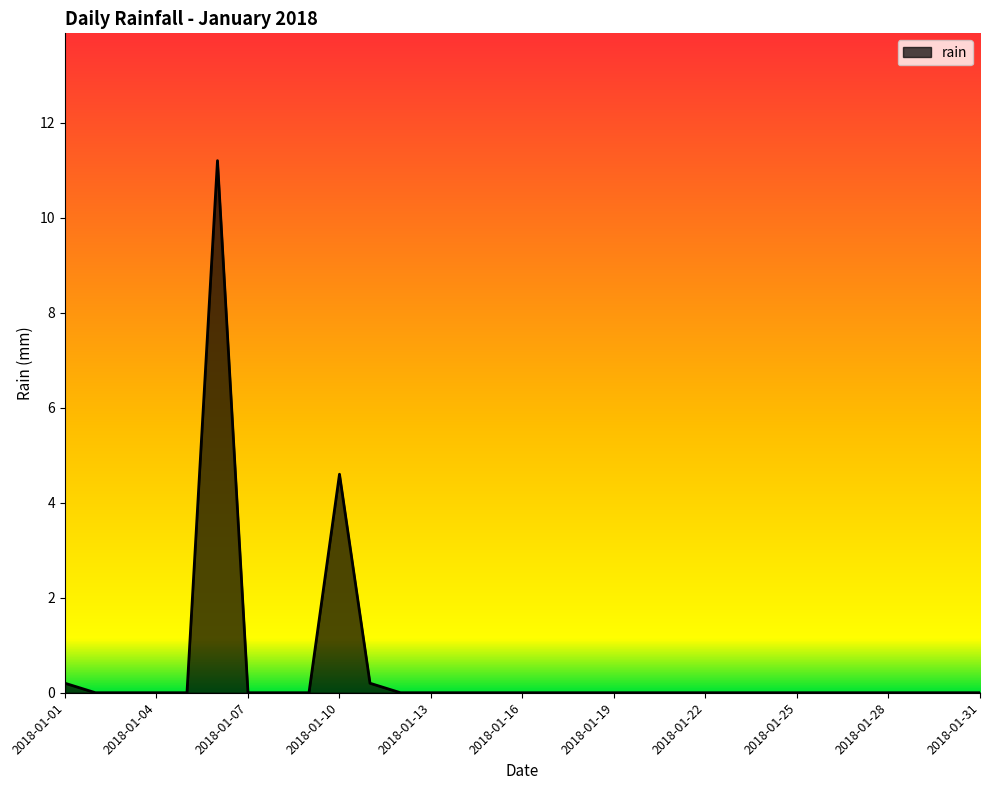

What is the maximum value shown in the chart?

11.2